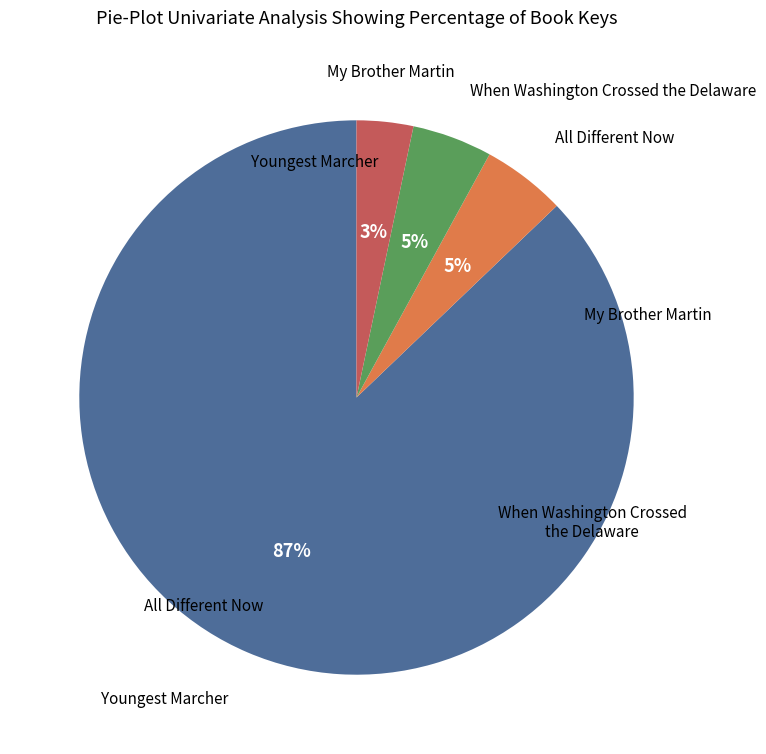

To the nearest percent, what is the difference between the largest and smallest slice percentages?

84%